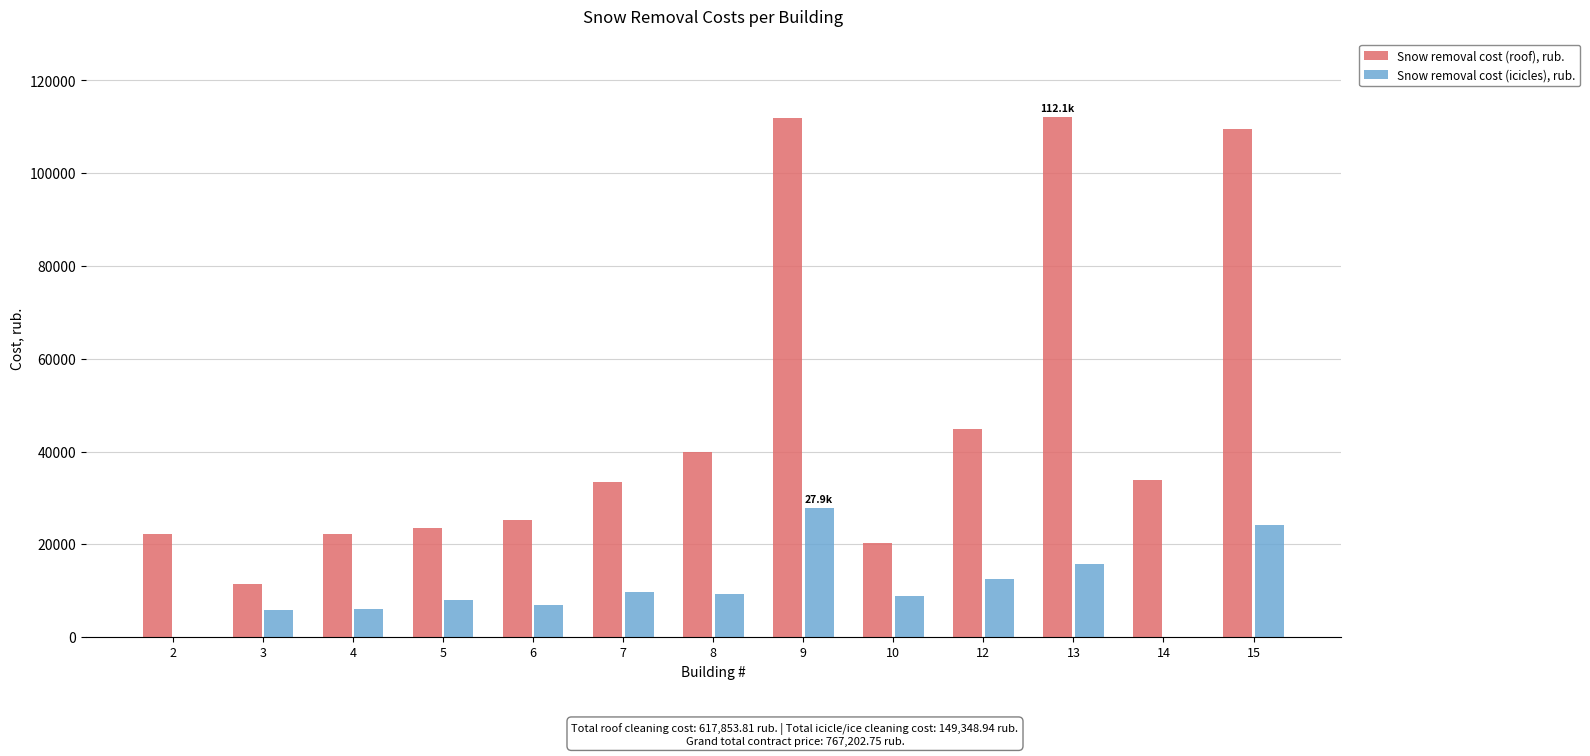

Between 2 and 9, which series saw the biggest shift?

Snow removal cost (roof), rub.